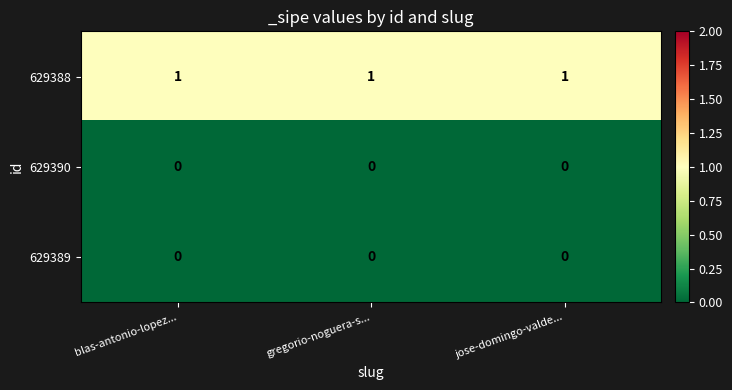

What is the sum of all 629388 values?

3